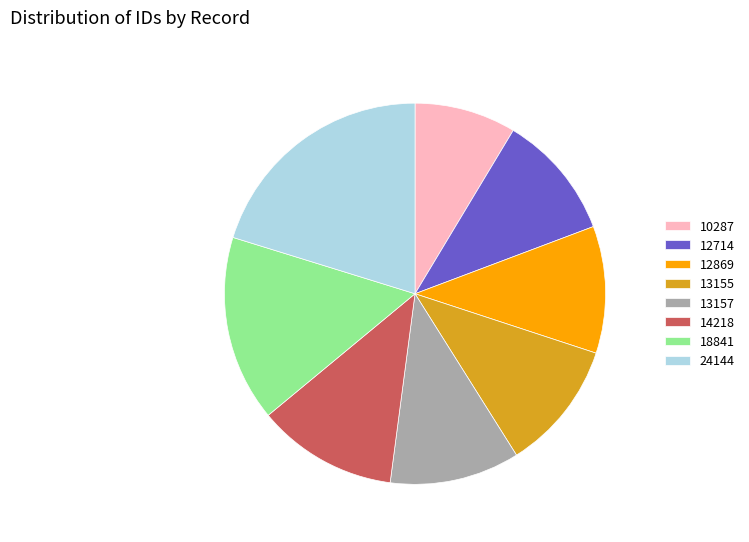

What is the smallest slice in the pie chart?

10287